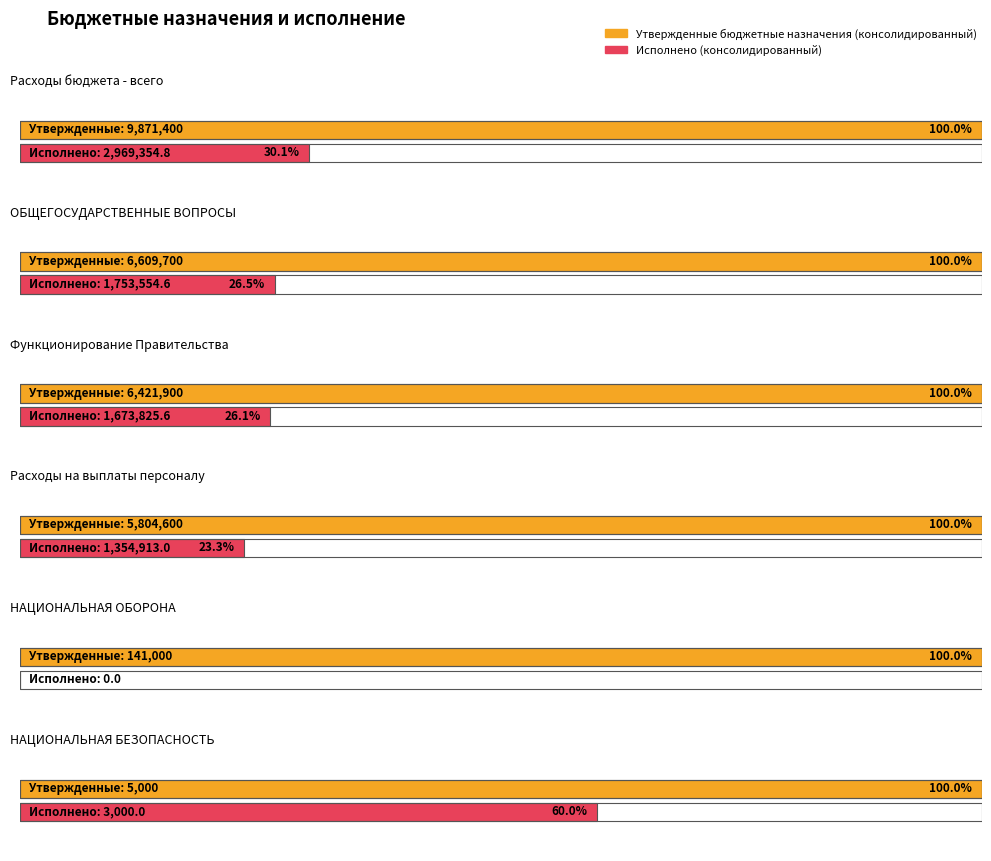

List the series in order of their overall mean, highest first.

Утвержденные бюджетные назначения (консолидированный), Исполнено (консолидированный)